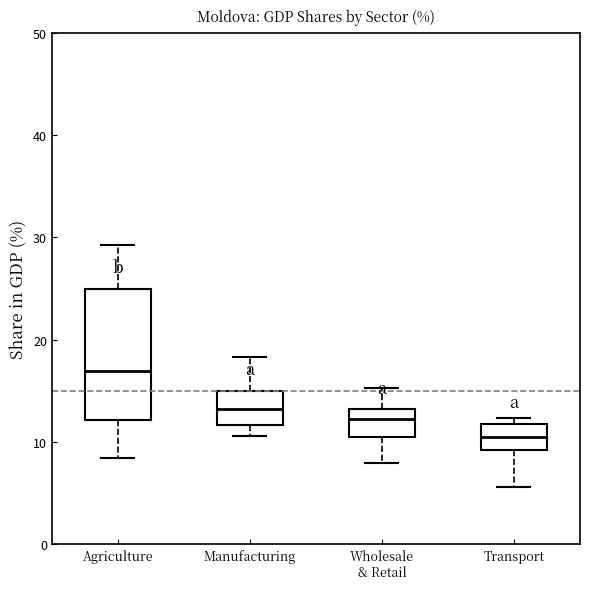

Reading left to right, read every box against the y-axis: the position of its median line, the range the box covers, and the ends of its whiskers. The values are not printed on the chart, so give them approximately, as read against the axis.

Agriculture: median 17, box 12 to 25, whiskers 8 to 29
Manufacturing: median 13, box 12 to 15, whiskers 11 to 18
Wholesale & Retail: median 12, box 11 to 13, whiskers 8 to 15
Transport: median 11, box 9 to 12, whiskers 6 to 12 (just above the box's upper edge)